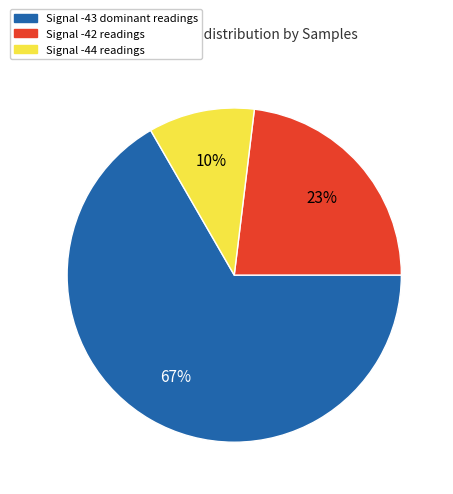

Does any single category account for the majority?

Yes